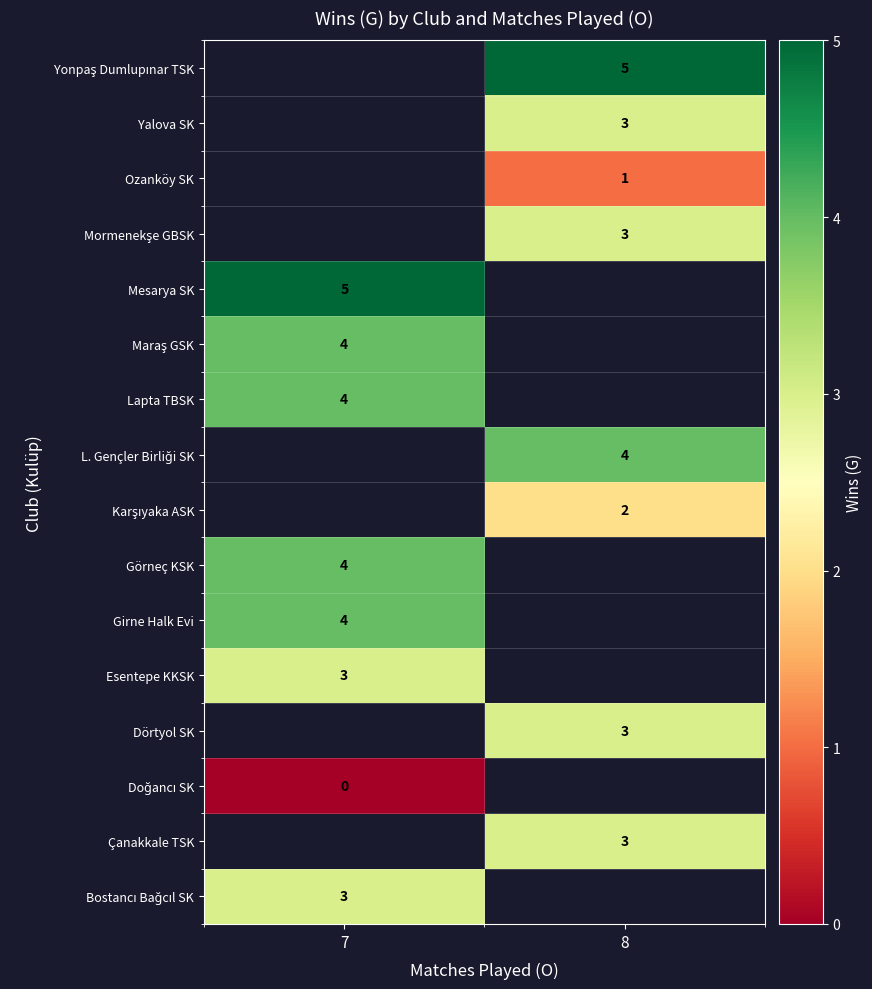

The value of Dörtyol SK at 8 is 2. True or false?

False